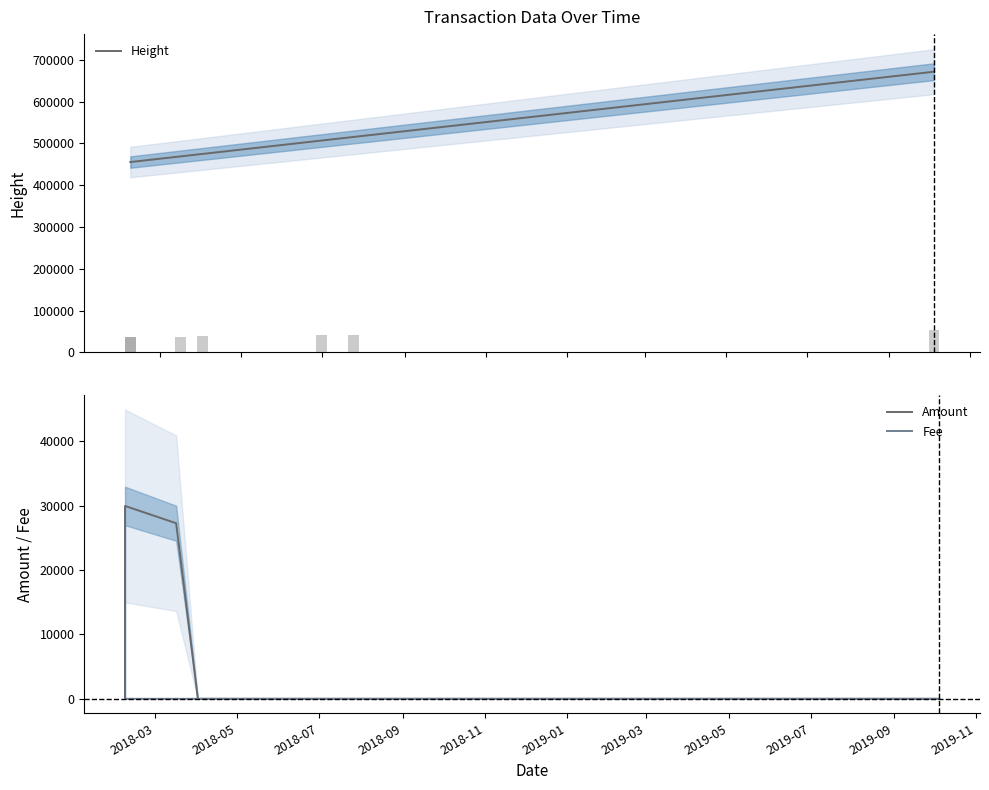

Which series has the largest range (max minus min)?

Height